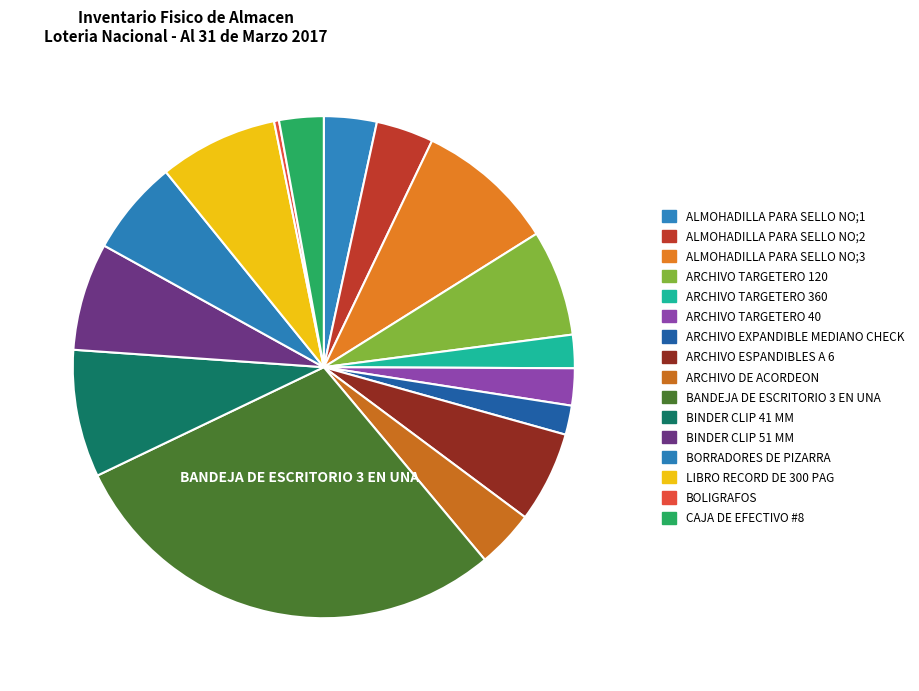

How many segments does this pie chart have?

16